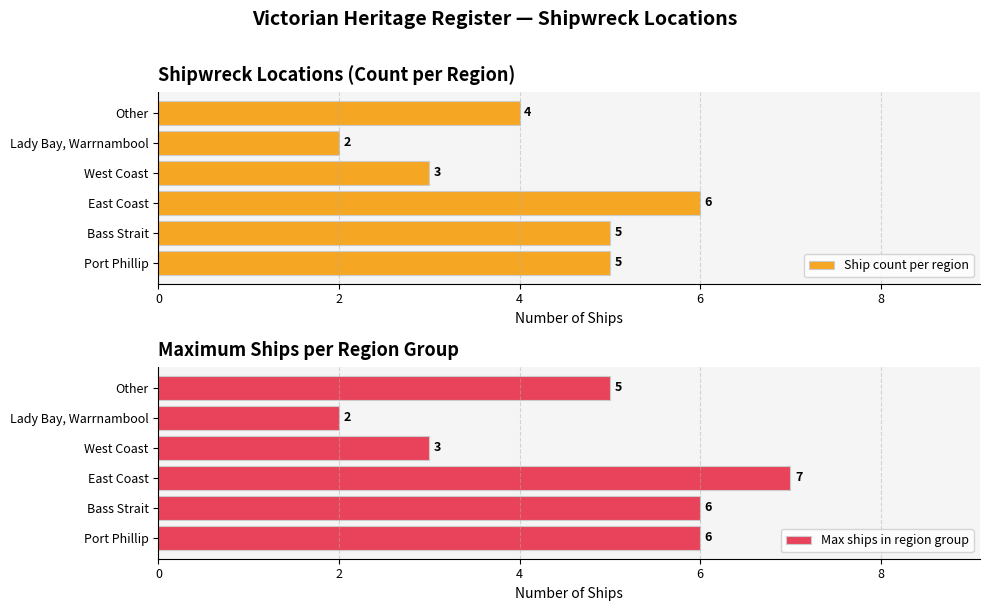

How many Max ships in region group values are between 3 and 6?

4